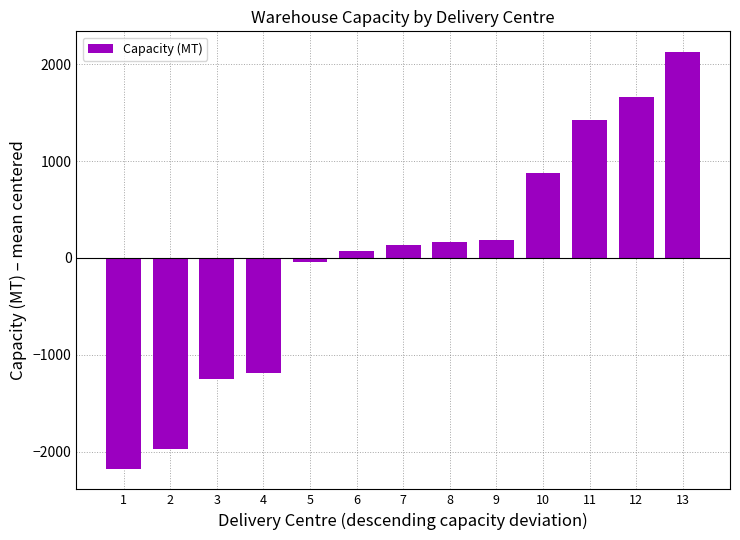

What value does the data have at 13?

2124.7